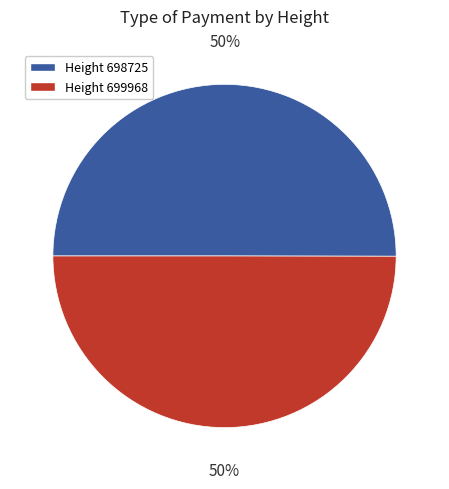

To the nearest percent, what is the average slice percentage?

50%